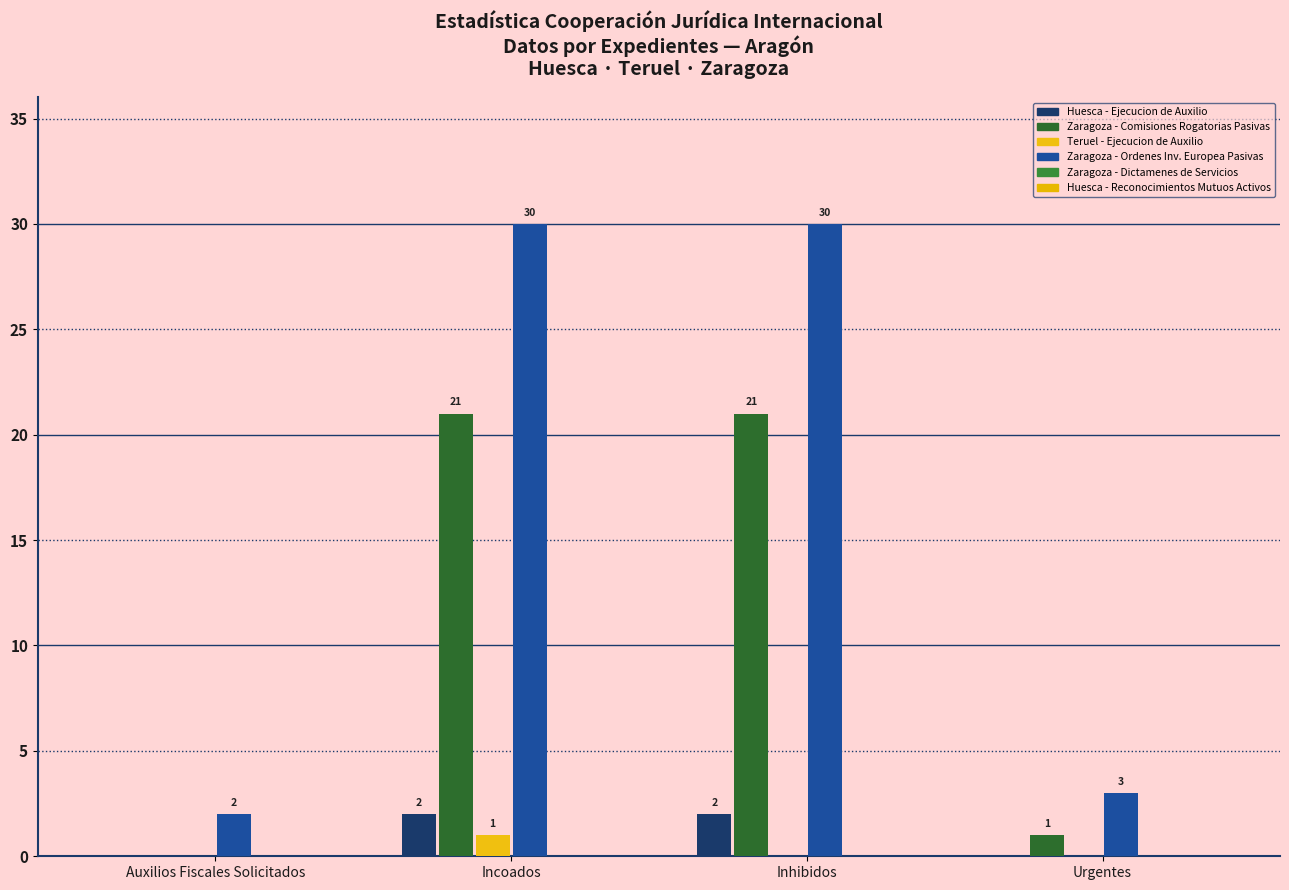

Which series has the largest total across all categories?

Zaragoza - Ordenes Inv. Europea Pasivas